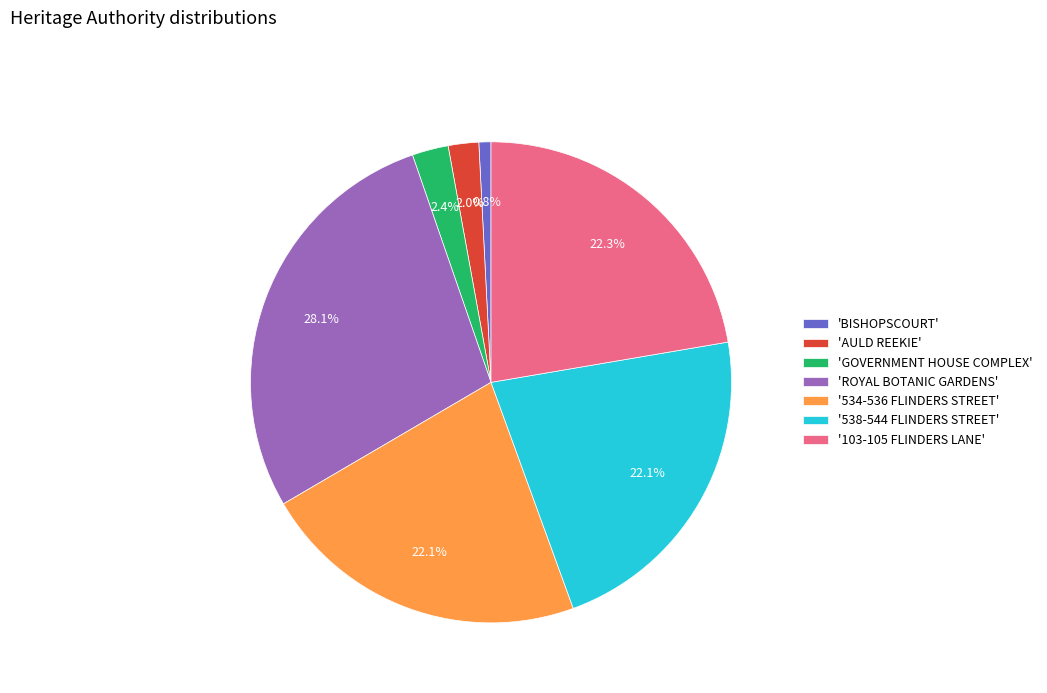

What percentage do 'BISHOPSCOURT' and '534-536 FLINDERS STREET' together represent?

22.9%